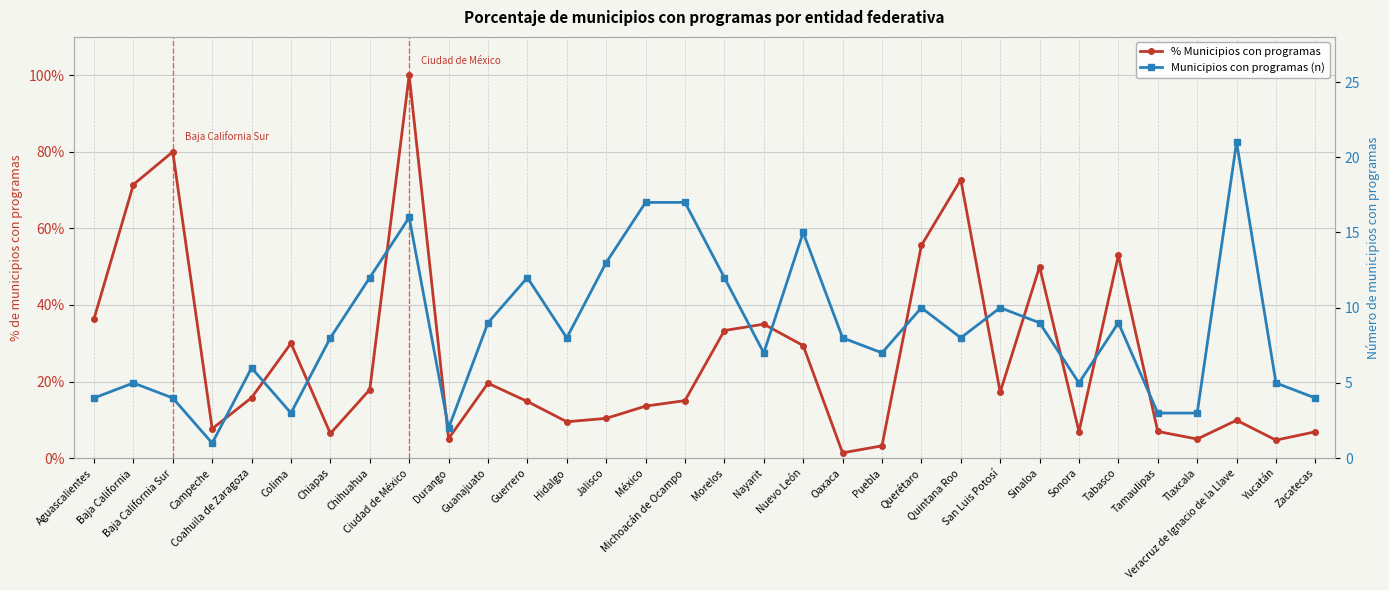

At which category is the sum across all series the highest?

Ciudad de México